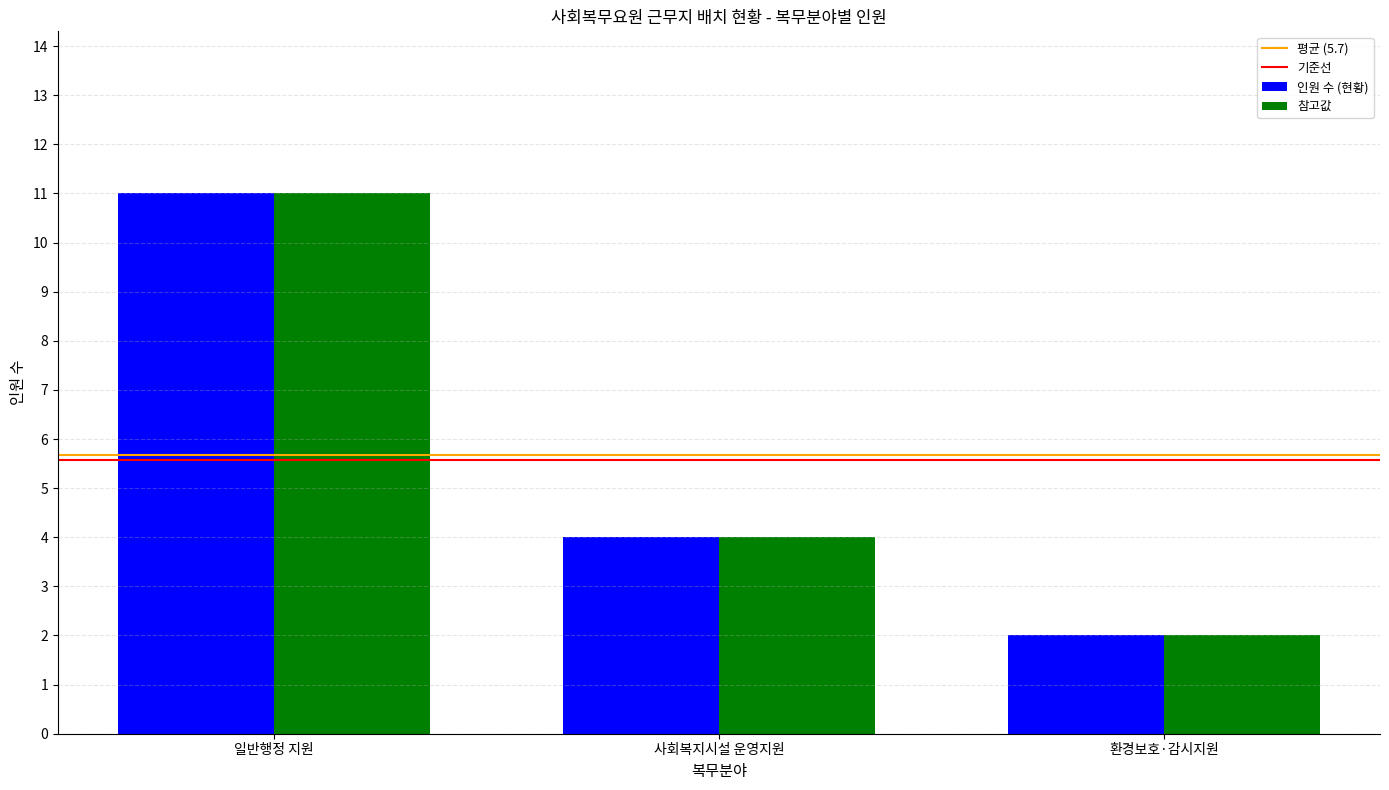

What is the difference between the highest and lowest values at 사회복지시설 운영지원?

0